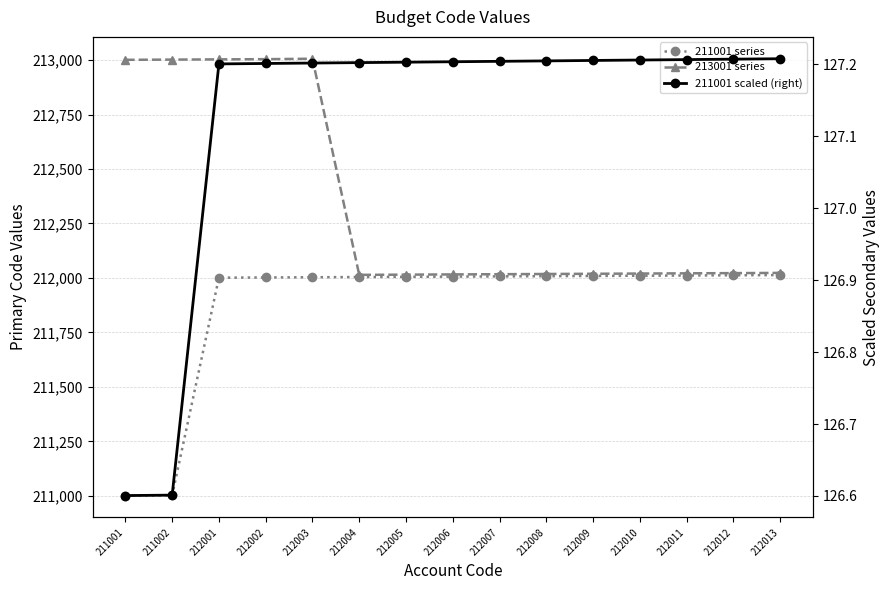

True or false: 211001 series and 213001 series intersect in this chart.

False